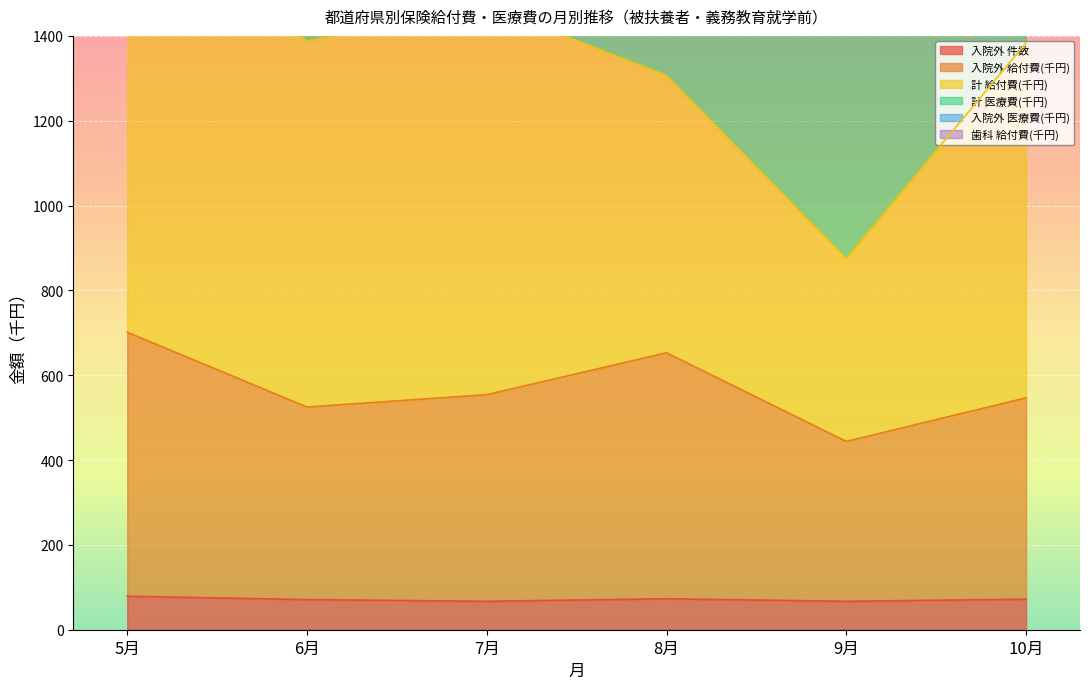

Which series has the largest total across all categories?

計 給付費(千円)